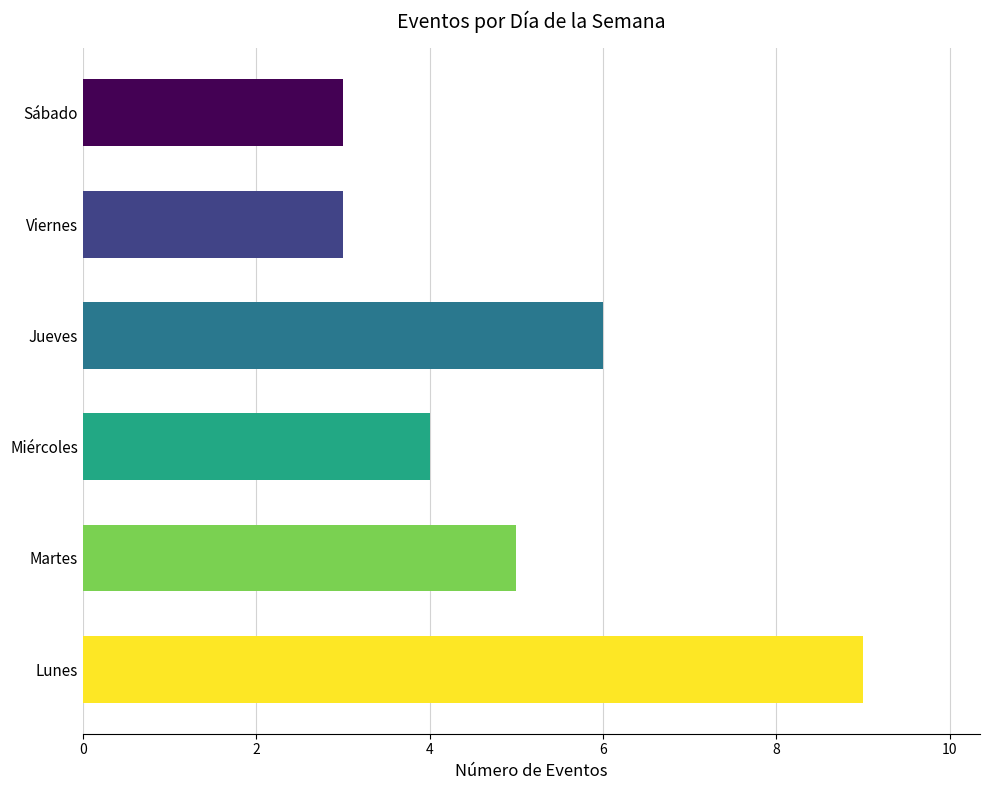

What is the difference between the maximum and minimum values?

6